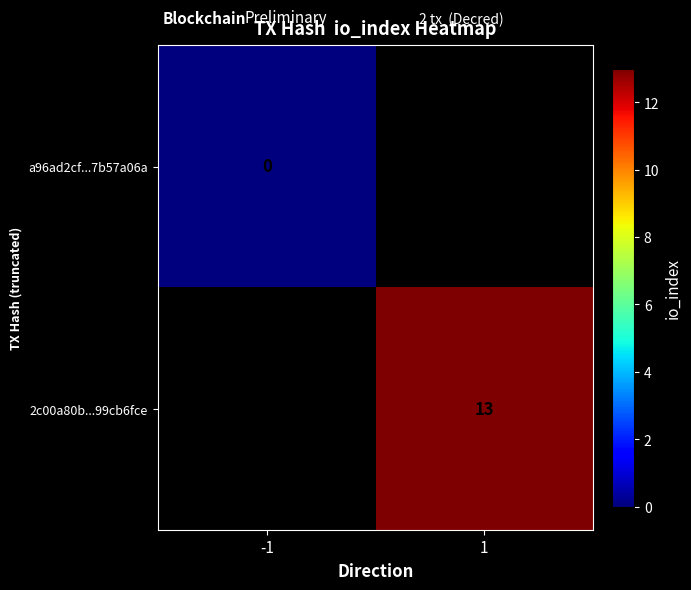

List the labels in order of a96ad2cf...7b57a06a value, smallest first.

-1, 1